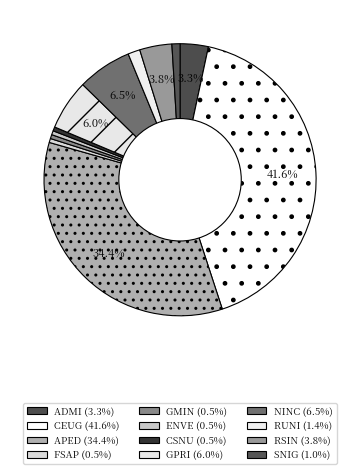

How much of the chart is everything except APED?

65.6%